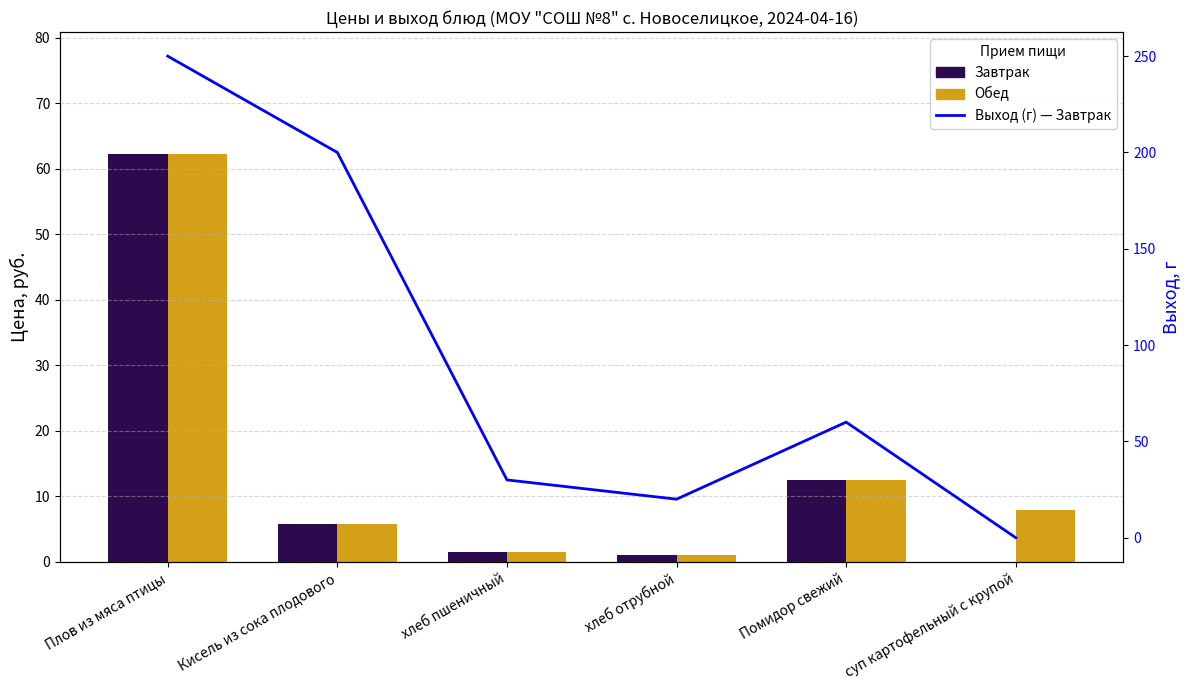

How many groups of bars are there?

6